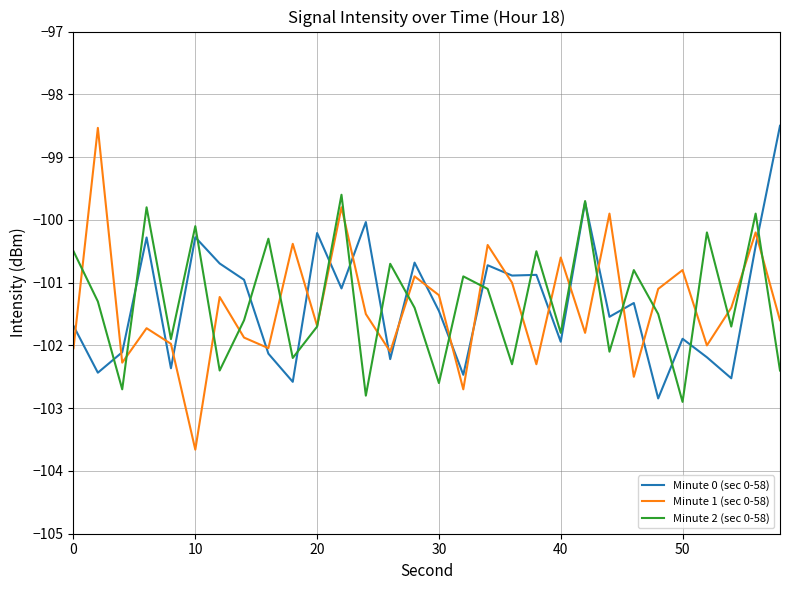

Which series has the widest spread of values?

Minute 1 (sec 0-58)